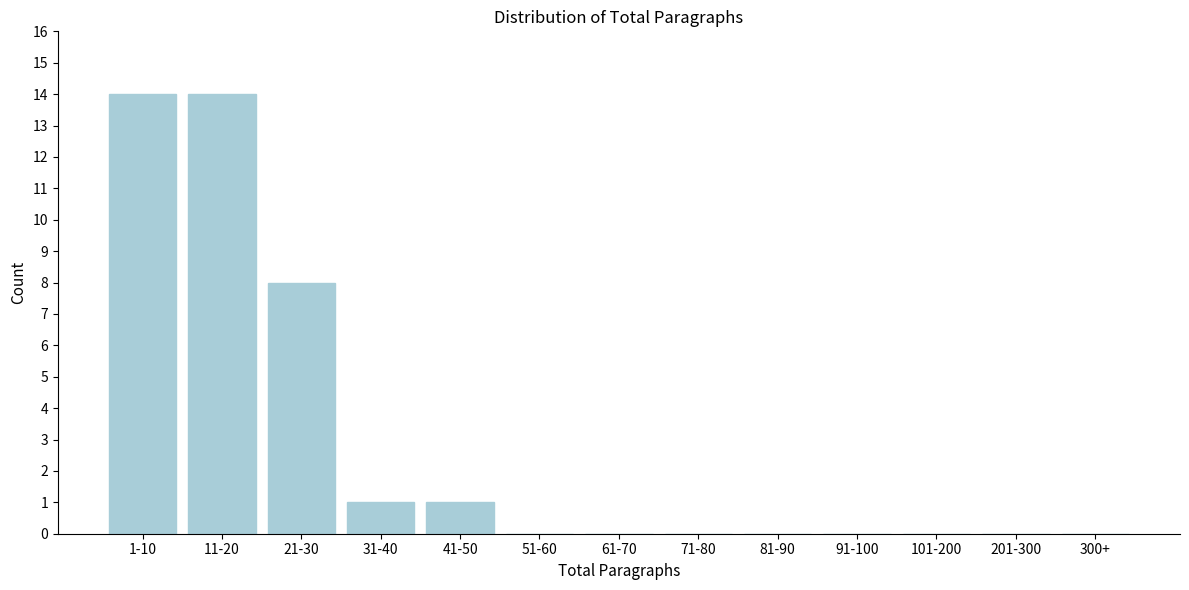

Reading right to left, extract all data points from this chart.

300+=0	201-300=0	101-200=0	91-100=0	81-90=0	71-80=0	61-70=0	51-60=0	41-50=1	31-40=1	21-30=8	11-20=14	1-10=14